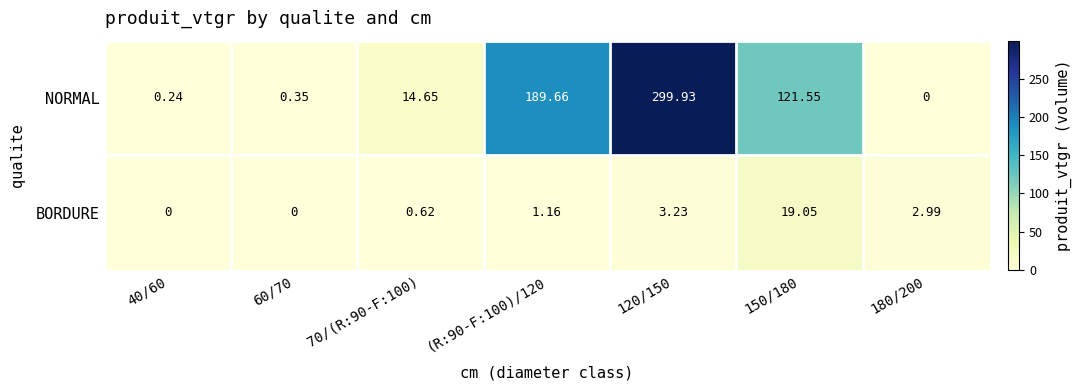

At 120/150, list the series in order from largest to smallest.

NORMAL, BORDURE